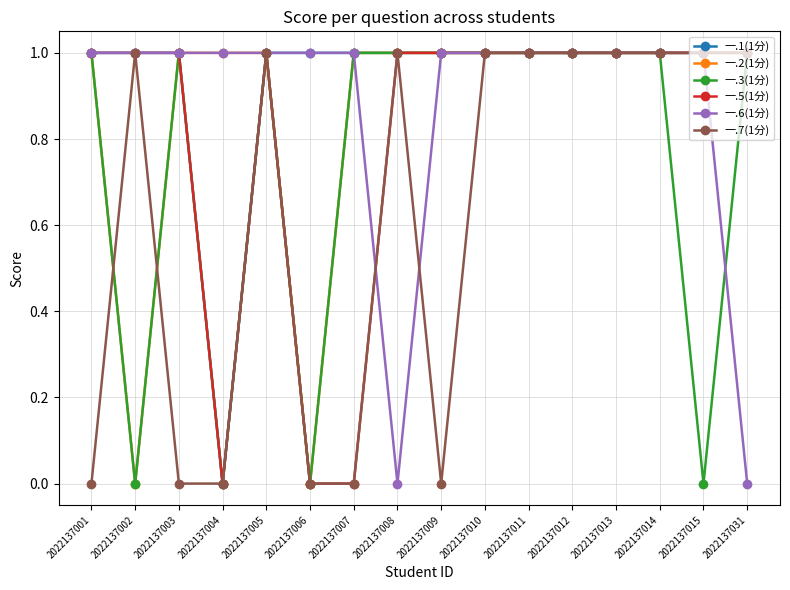

True or false: 一.5(1分) has a value of 0 at 2022137006.

True